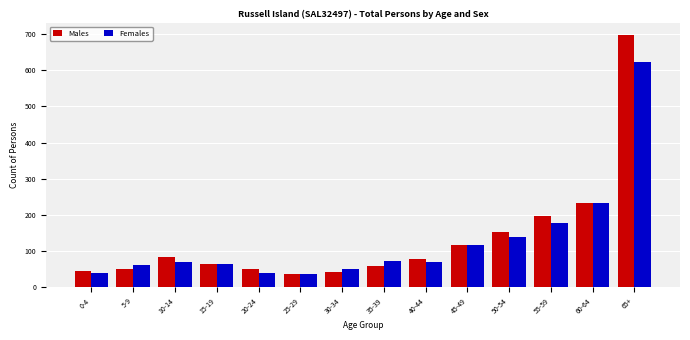

Which series has the largest total across all categories?

Males